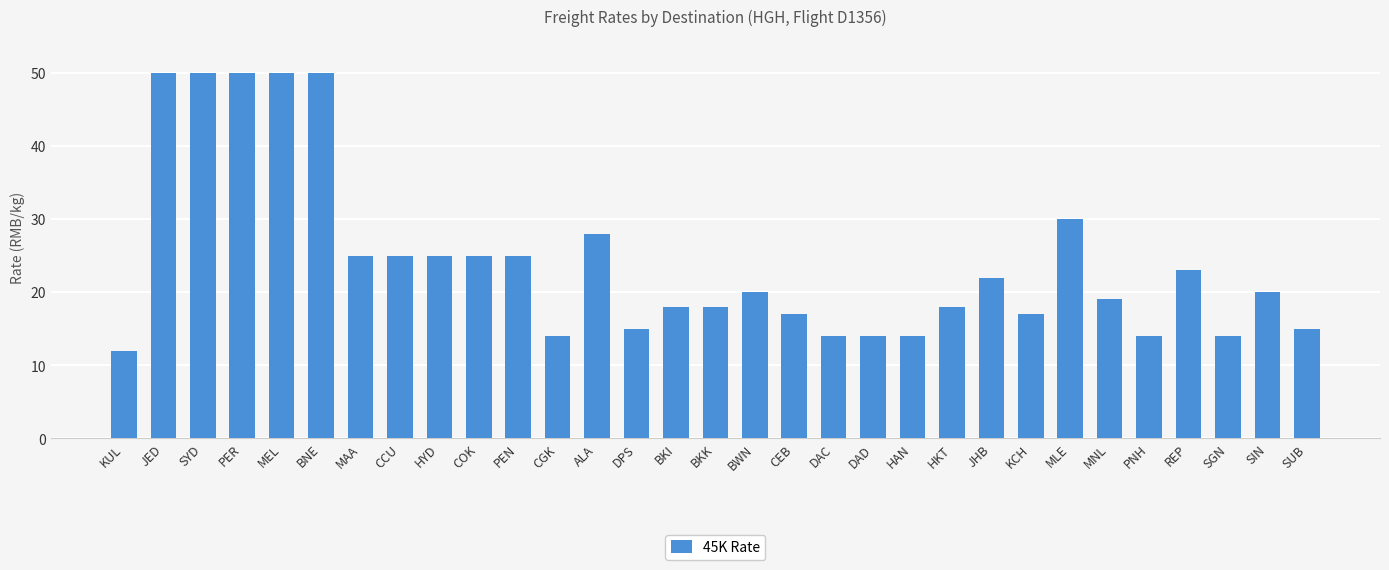

Reading left to right, what are all the values shown in this chart?

KUL=12	JED=50	SYD=50	PER=50	MEL=50	BNE=50	MAA=25	CCU=25	HYD=25	COK=25	PEN=25	CGK=14	ALA=28	DPS=15	BKI=18	BKK=18	BWN=20	CEB=17	DAC=14	DAD=14	HAN=14	HKT=18	JHB=22	KCH=17	MLE=30	MNL=19	PNH=14	REP=23	SGN=14	SIN=20	SUB=15